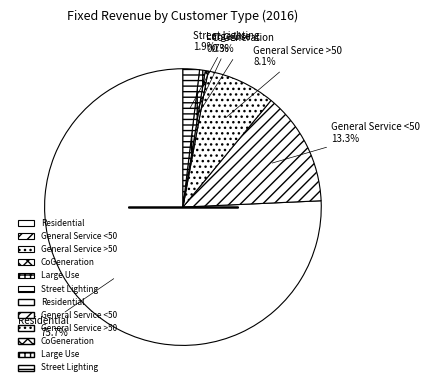

How many segments does this pie chart have?

6